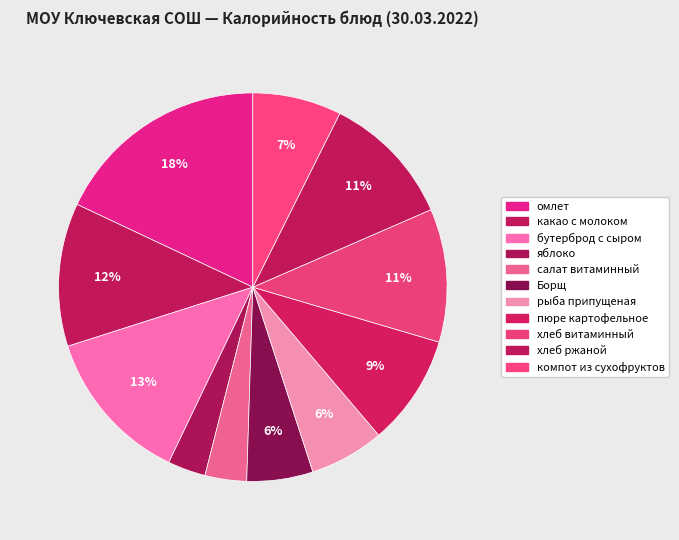

Between омлет and рыба припущеная, which is larger?

омлет